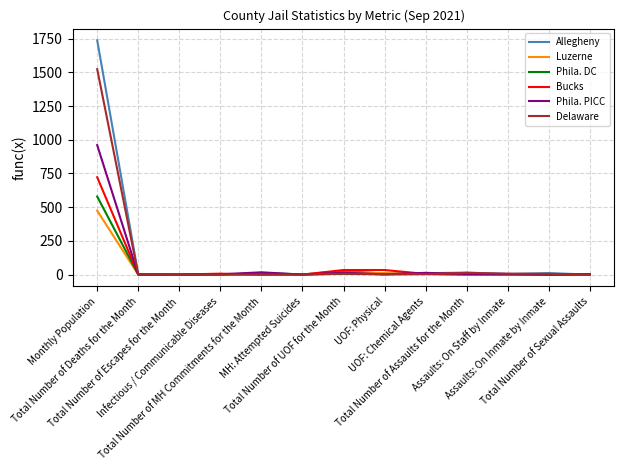

What is the label of the 7th point from the left?

Total Number of UOF for the Month